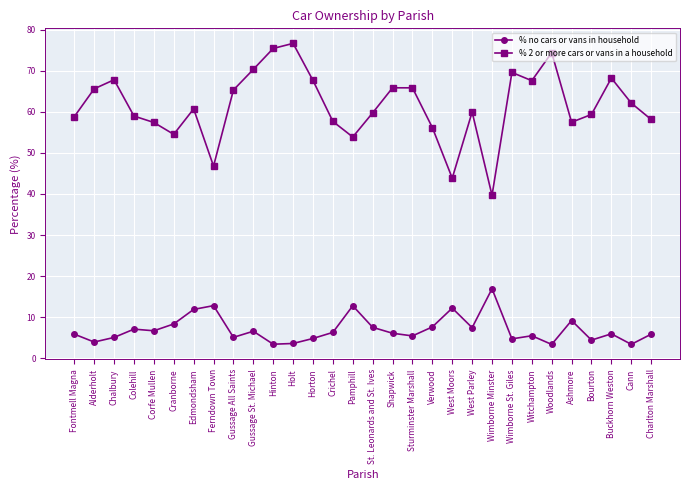

How many lines are shown in the chart?

2